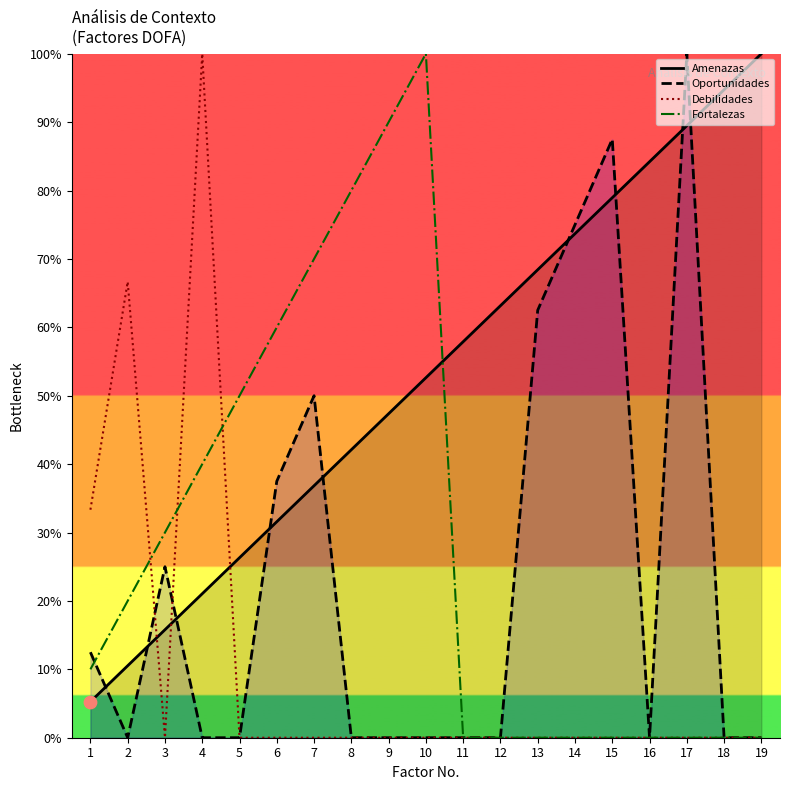

At how many categories does at least one series exceed 1?

19